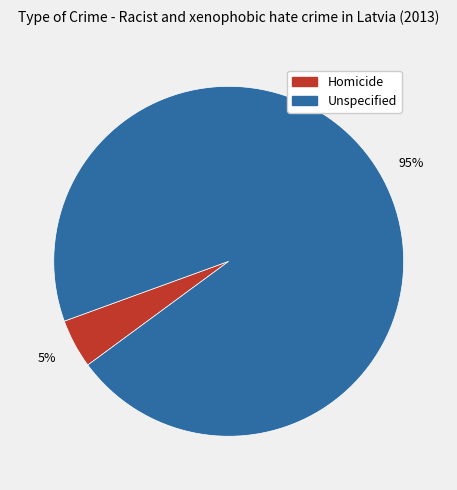

Count the number of slices in the pie.

2